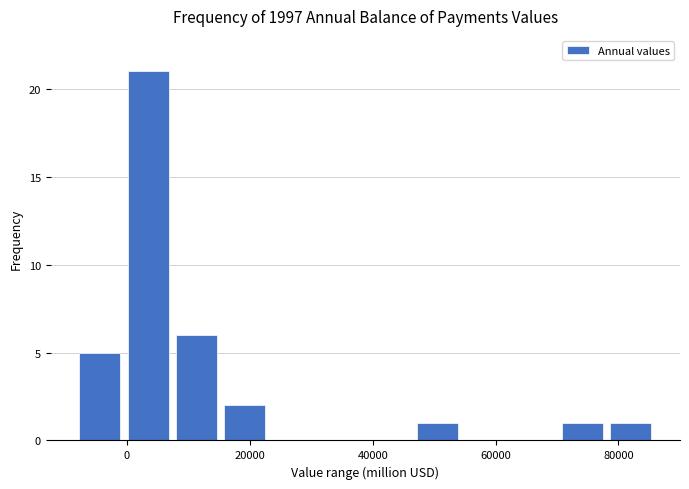

Read against the x-axis, roughly where is the centre of the tallest bar?

4000